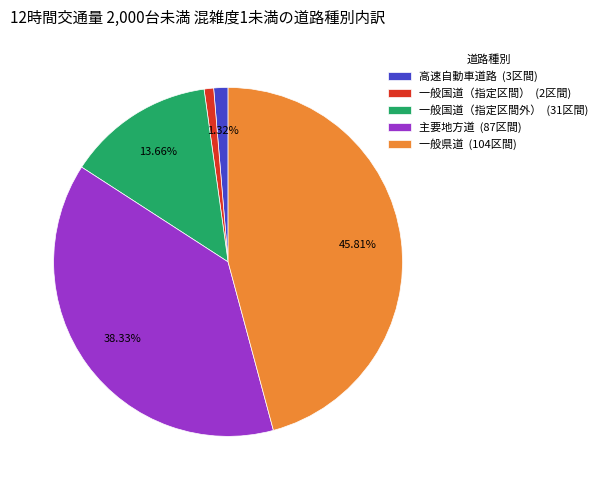

The 一般国道（指定区間） slice represents 1% of the pie. True or false?

True